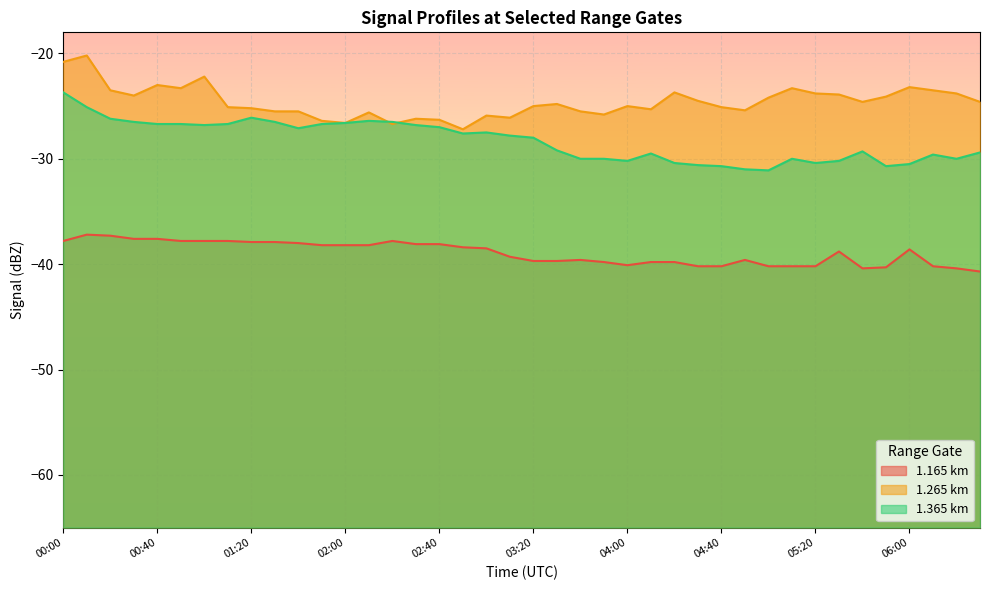

Which series changed the most between 02:40 and 05:00?

1.365